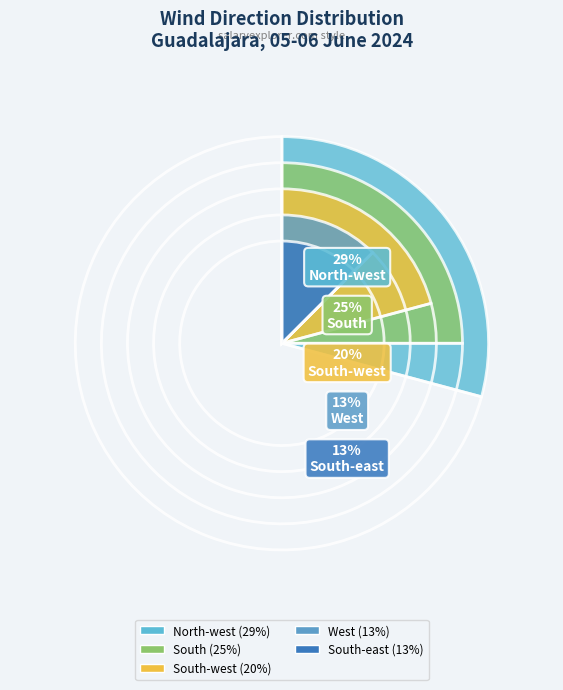

Combined, what portion of the pie is South-west and South?

45.8%